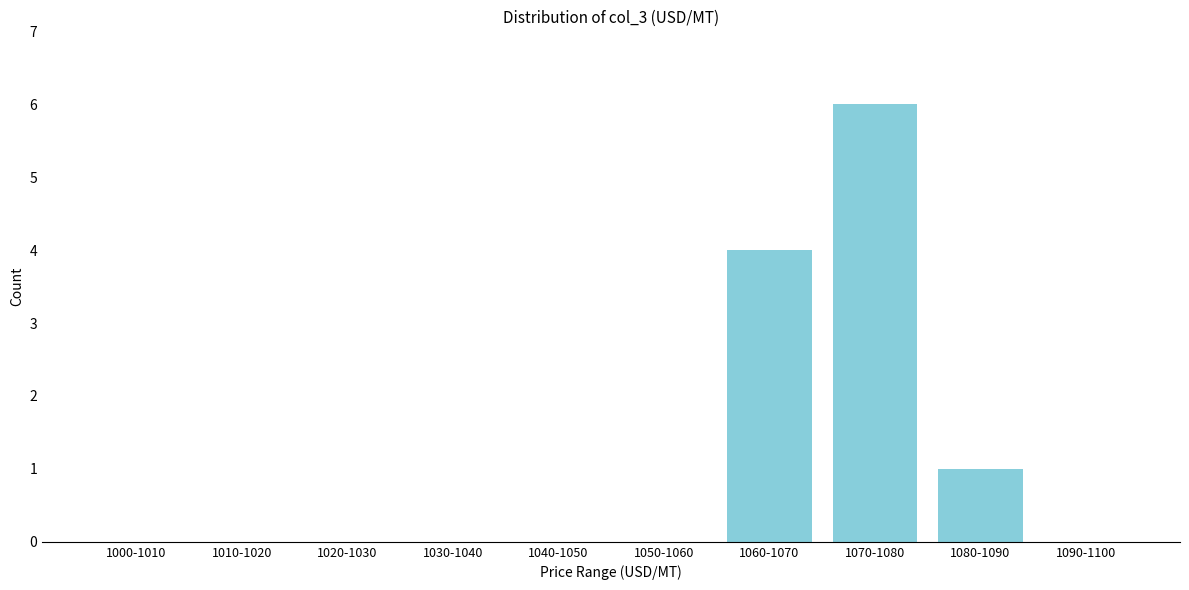

Reading right to left, what are all the values shown in this chart?

1090-1100=0	1080-1090=1	1070-1080=6	1060-1070=4	1050-1060=0	1040-1050=0	1030-1040=0	1020-1030=0	1010-1020=0	1000-1010=0